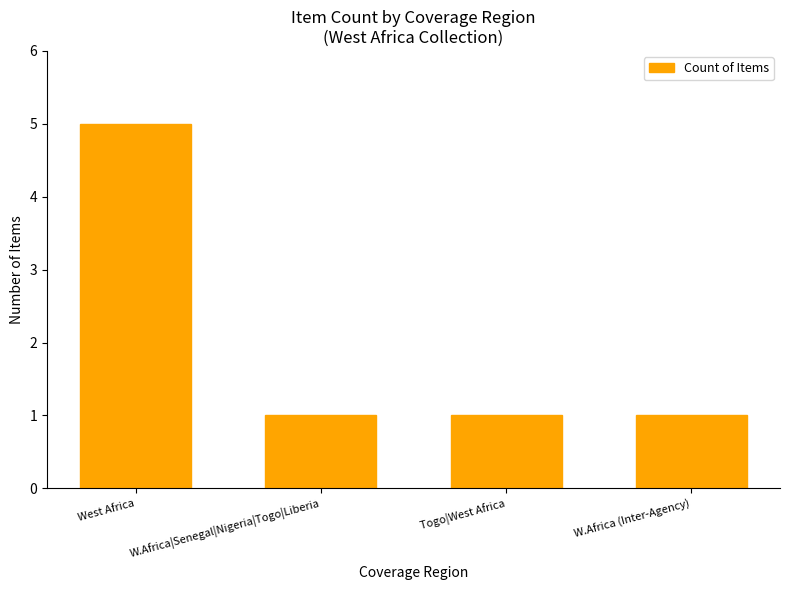

Count the number of categories in the chart.

4